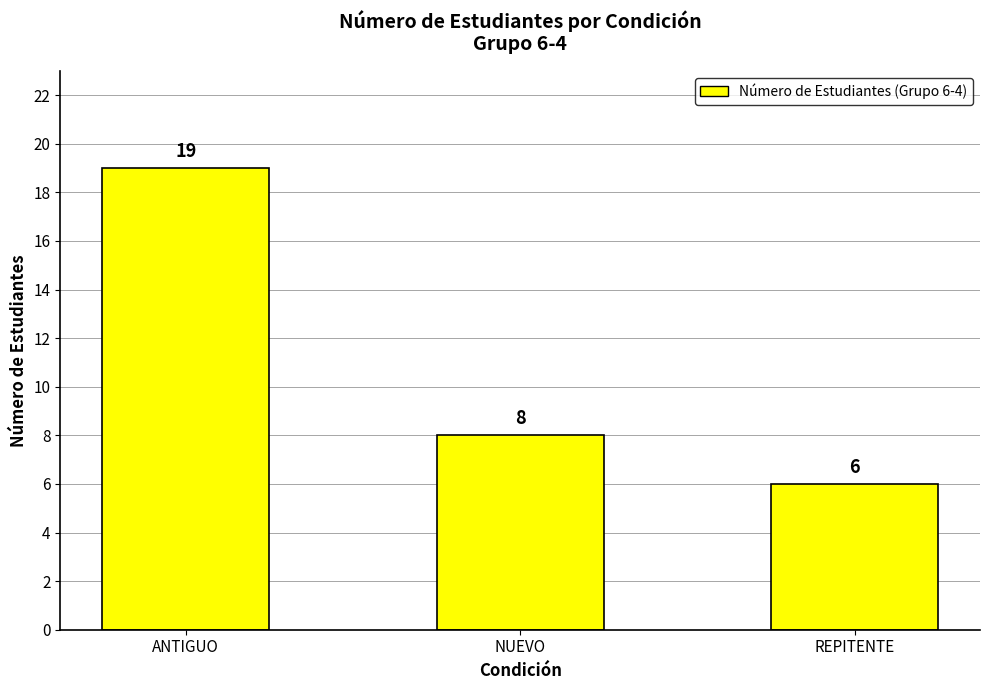

What is the label of the 3rd bar from the left?

REPITENTE